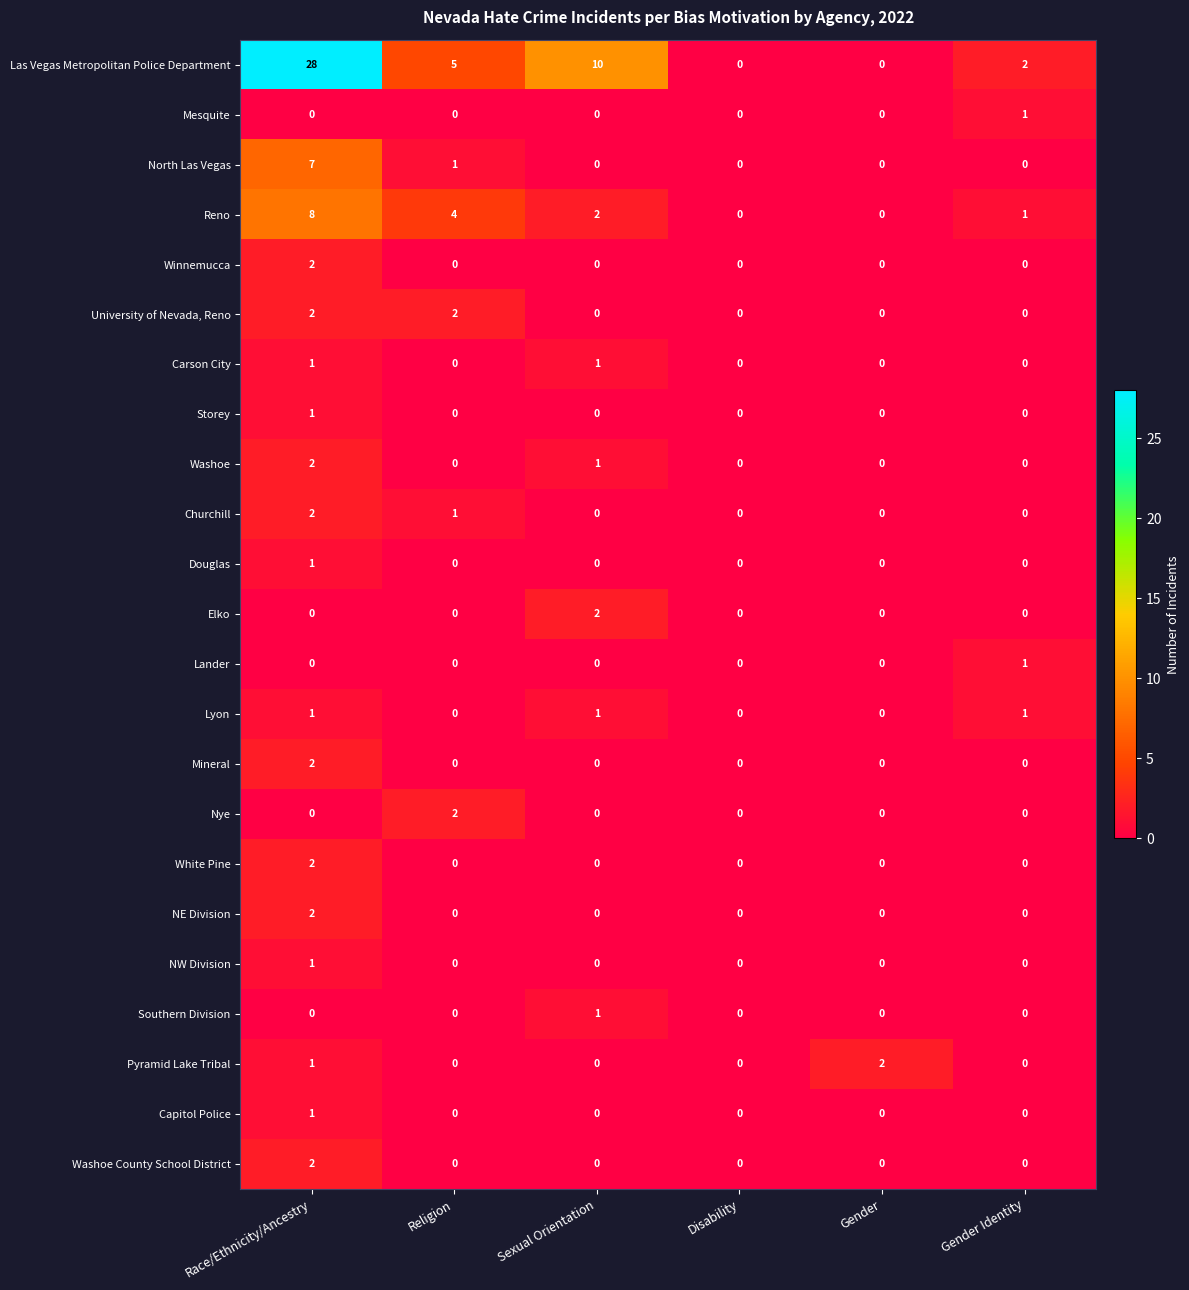

How many distinct data groups are displayed?

23